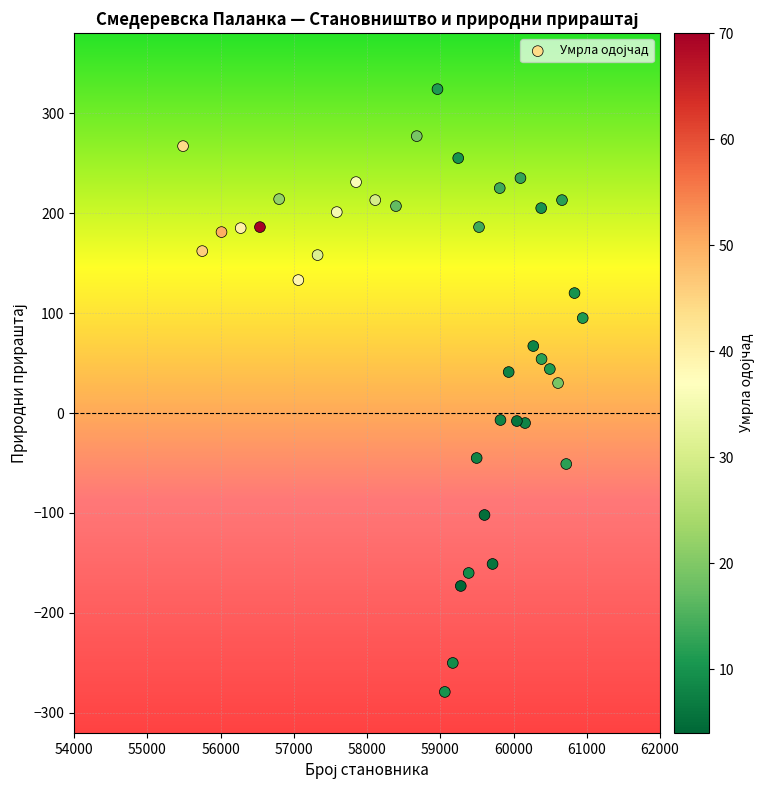

What Y value in the scatter plot is closest to 22?

30